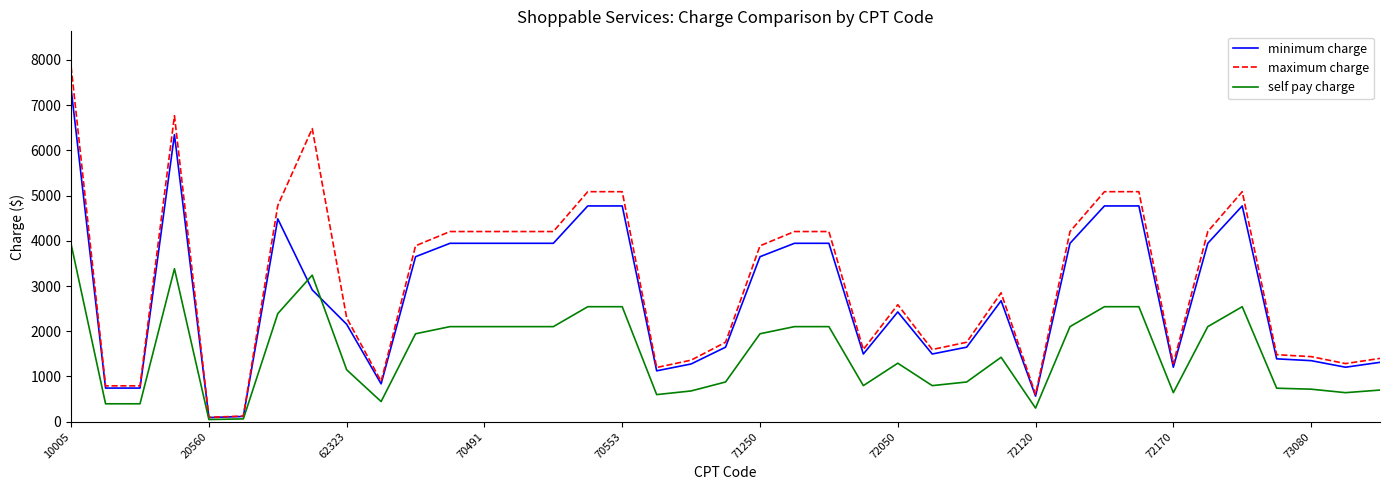

Which series has the largest range (max minus min)?

maximum charge